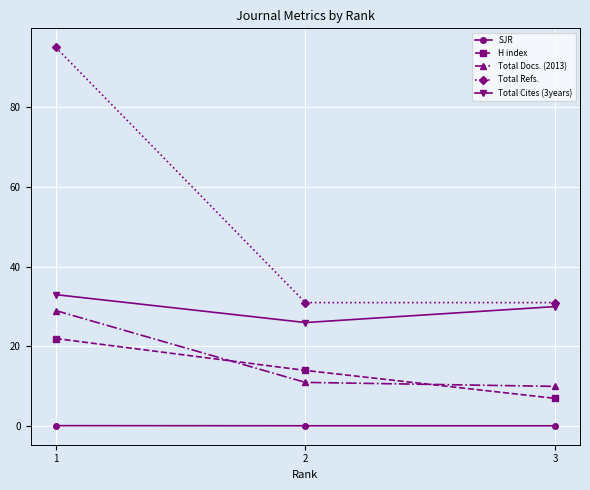

Which series has the largest range (max minus min)?

Total Refs.